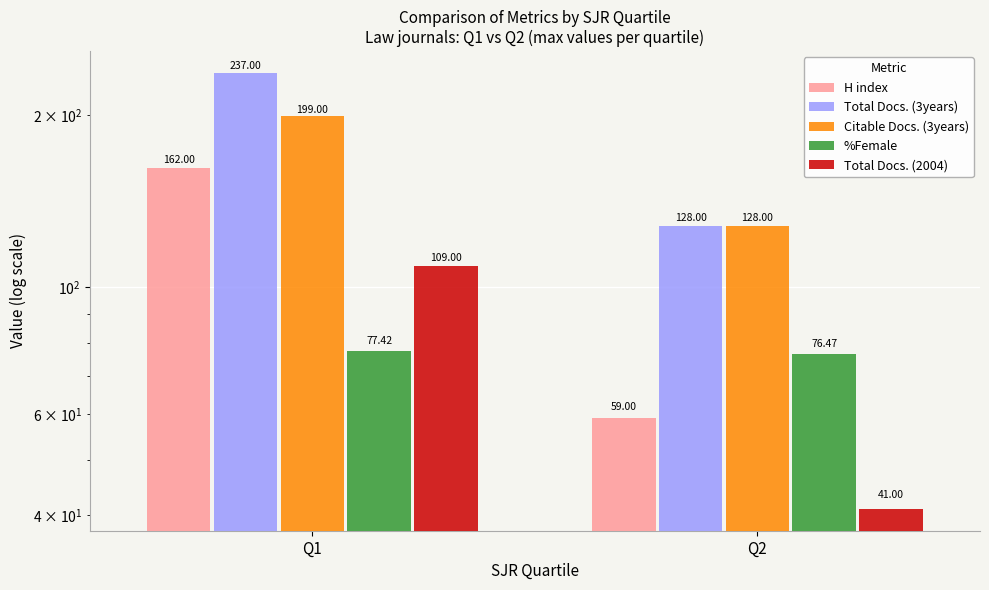

What is the minimum value for Total Docs. (2004)?

41.0